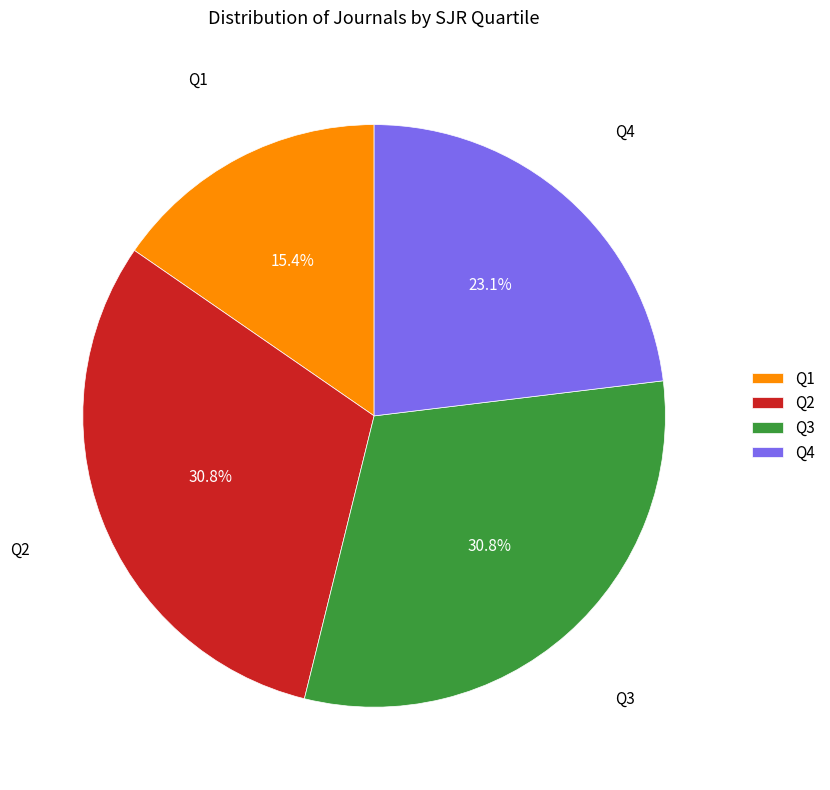

Which slice is the smallest?

Q1